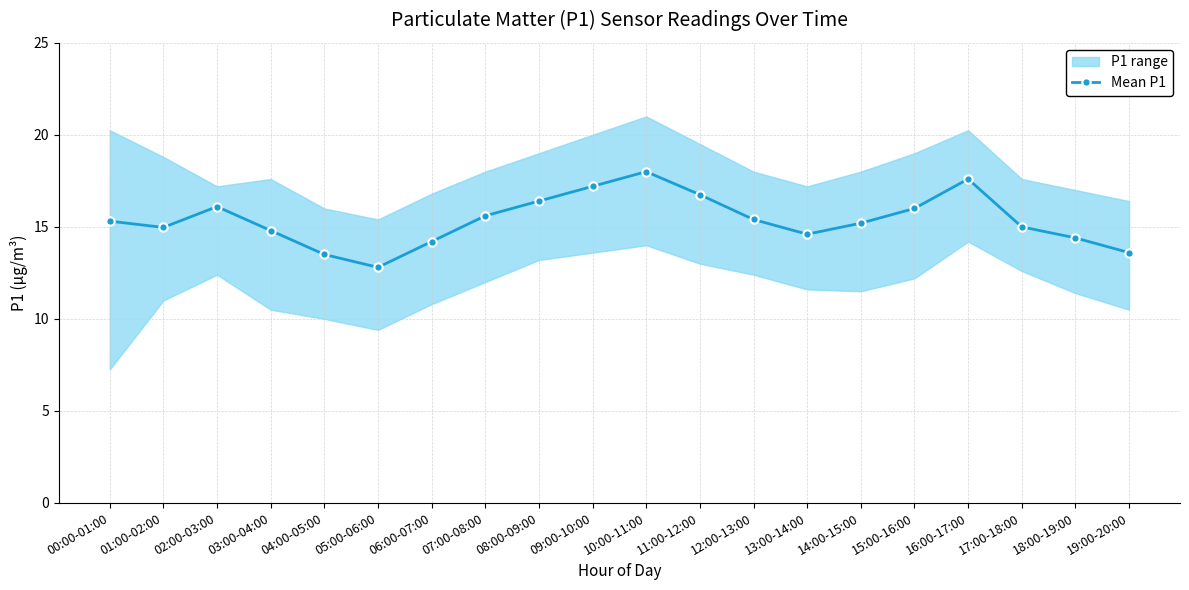

Reading left to right, what are all the values shown in this chart?

00:00-01:00=15.3	01:00-02:00=15.0	02:00-03:00=16.1	03:00-04:00=14.8	04:00-05:00=13.5	05:00-06:00=12.8	06:00-07:00=14.2	07:00-08:00=15.6	08:00-09:00=16.4	09:00-10:00=17.2	10:00-11:00=18.0	11:00-12:00=16.8	12:00-13:00=15.4	13:00-14:00=14.6	14:00-15:00=15.2	15:00-16:00=16.0	16:00-17:00=17.6	17:00-18:00=15.0	18:00-19:00=14.4	19:00-20:00=13.6